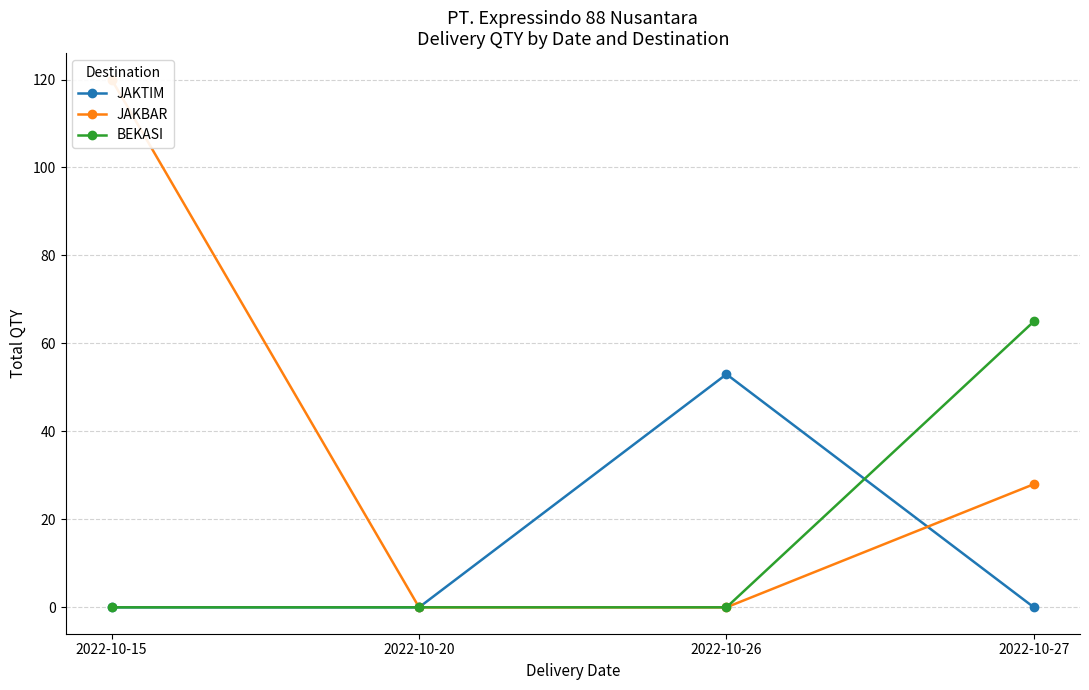

Where does the JAKBAR series first go above 28?

2022-10-15